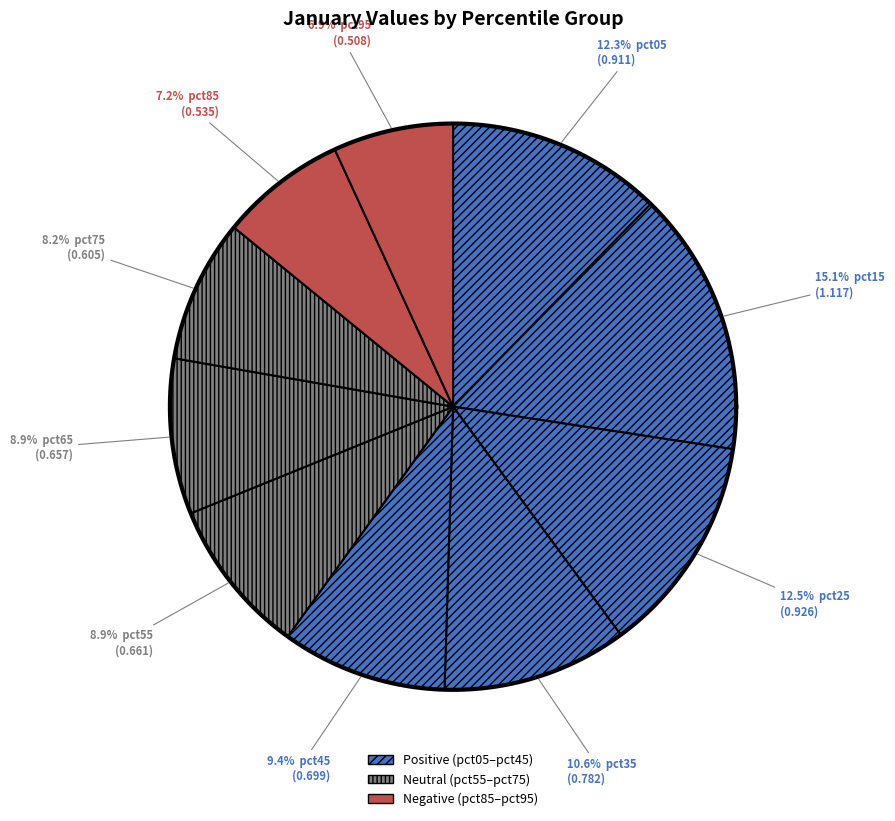

To the nearest percent, what percentage of the pie is pct95?

7%